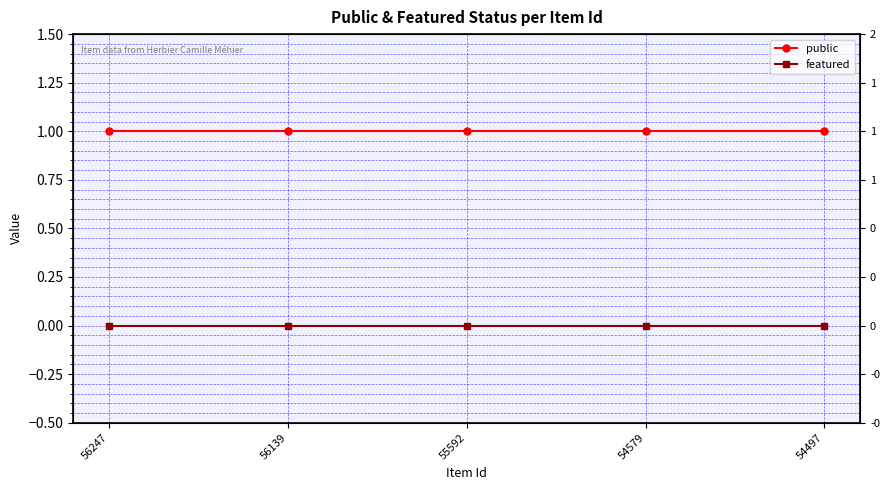

Reading left to right, list all the values displayed in this chart.

public: 1	1	1	1	1
featured: 0	0	0	0	0